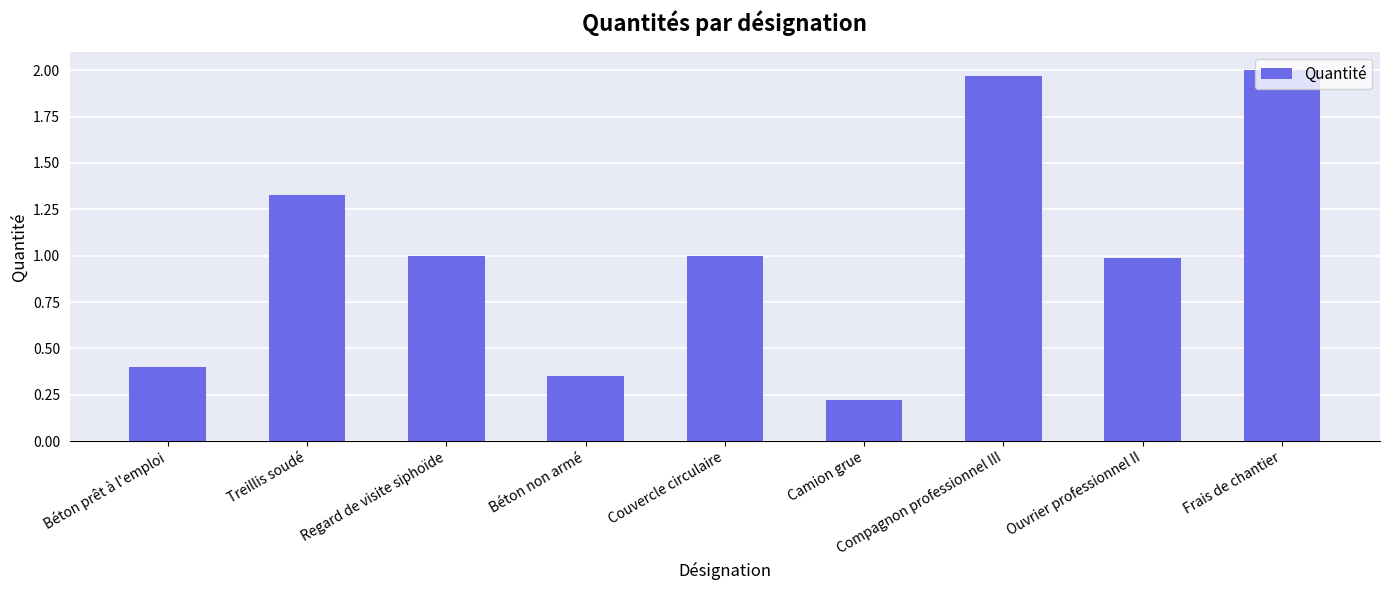

What is the difference between the maximum and minimum values?

1.8